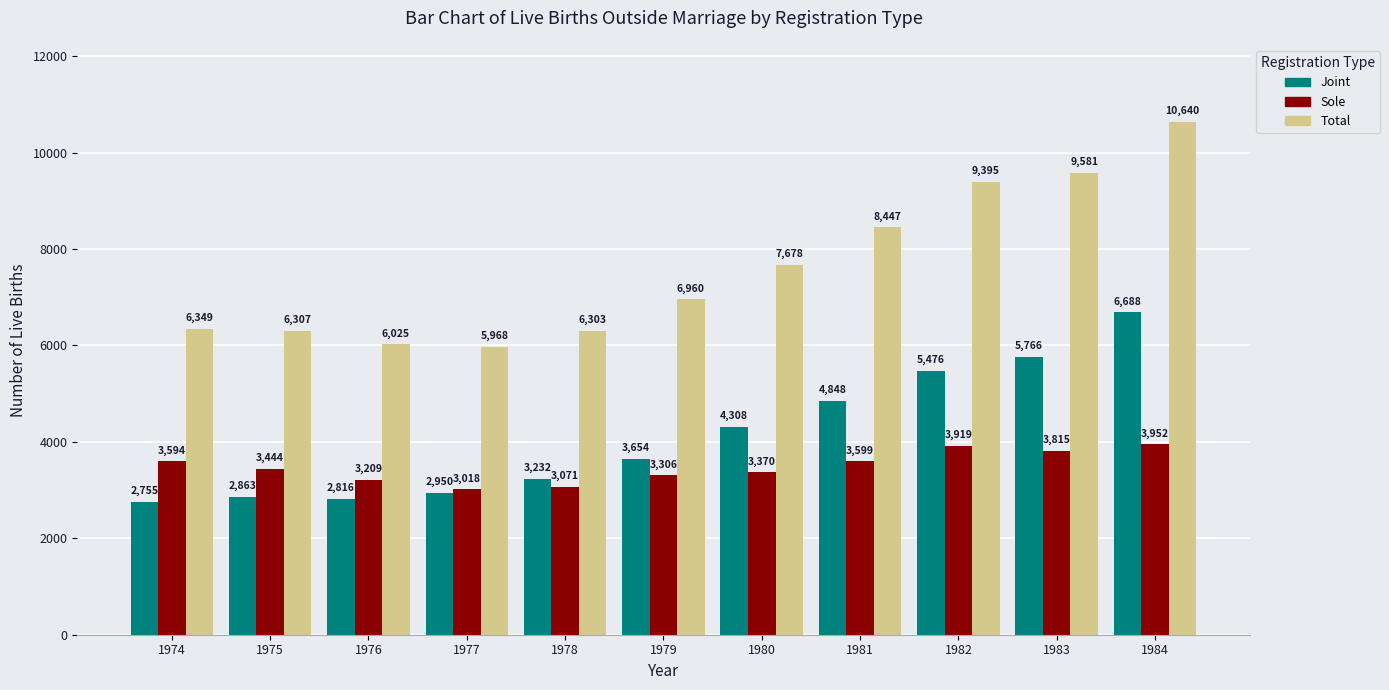

Where is Sole nearest to the value 3485?

1975